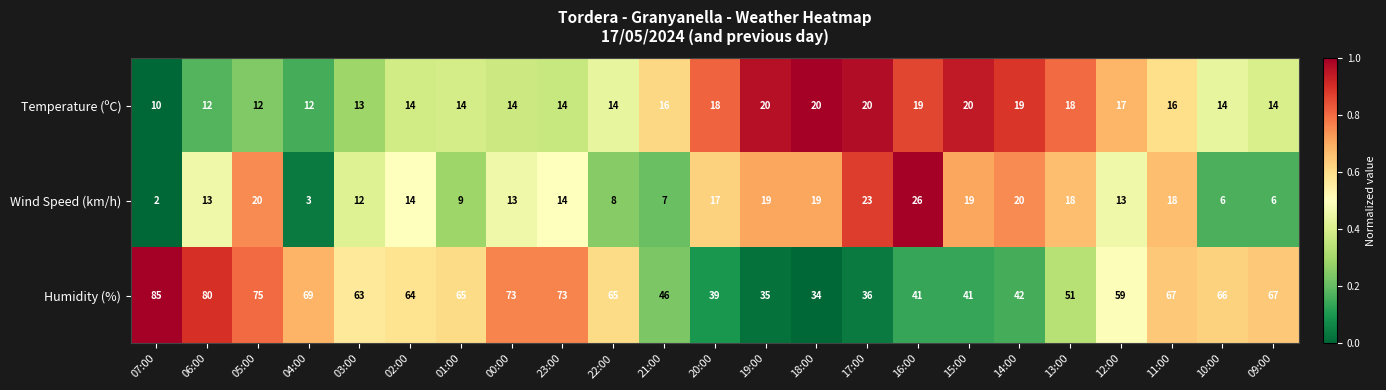

At which category is the sum across all series the highest?

05:00